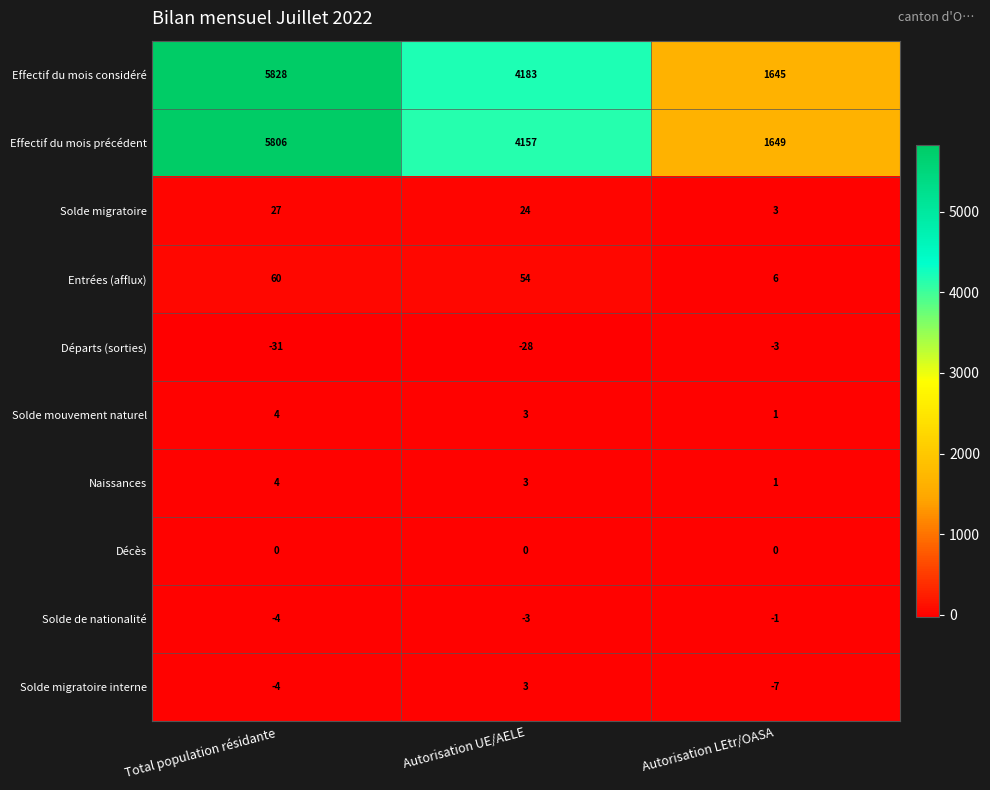

What is the spread (max minus min) of values at Autorisation UE/AELE?

4211